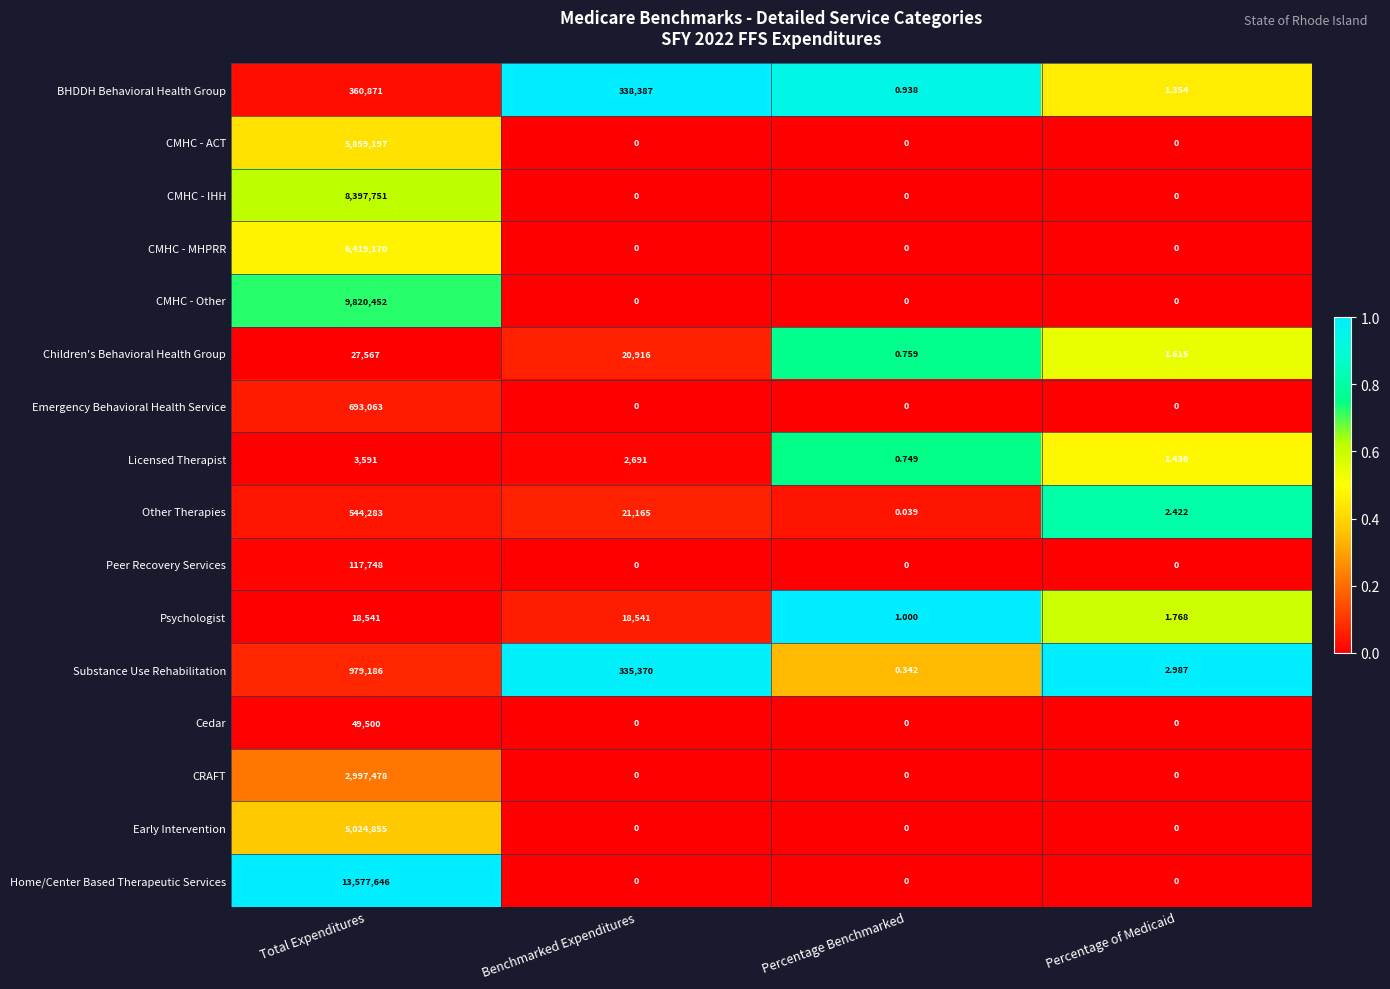

What is the spread (max minus min) of values at Percentage Benchmarked?

1.0